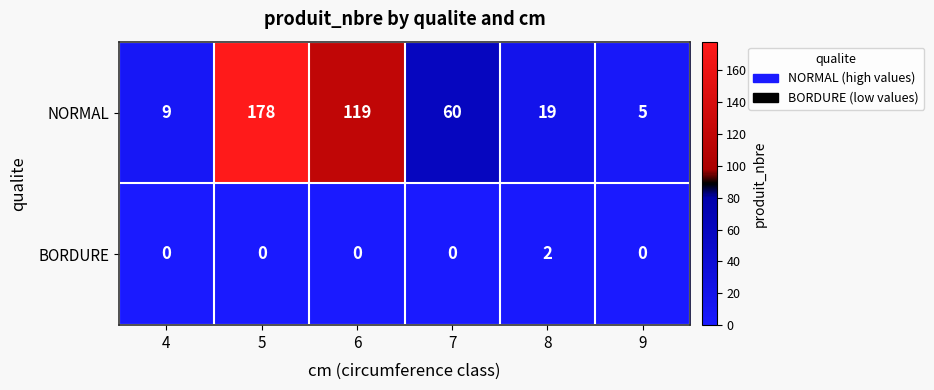

How many series are shown in this chart?

2